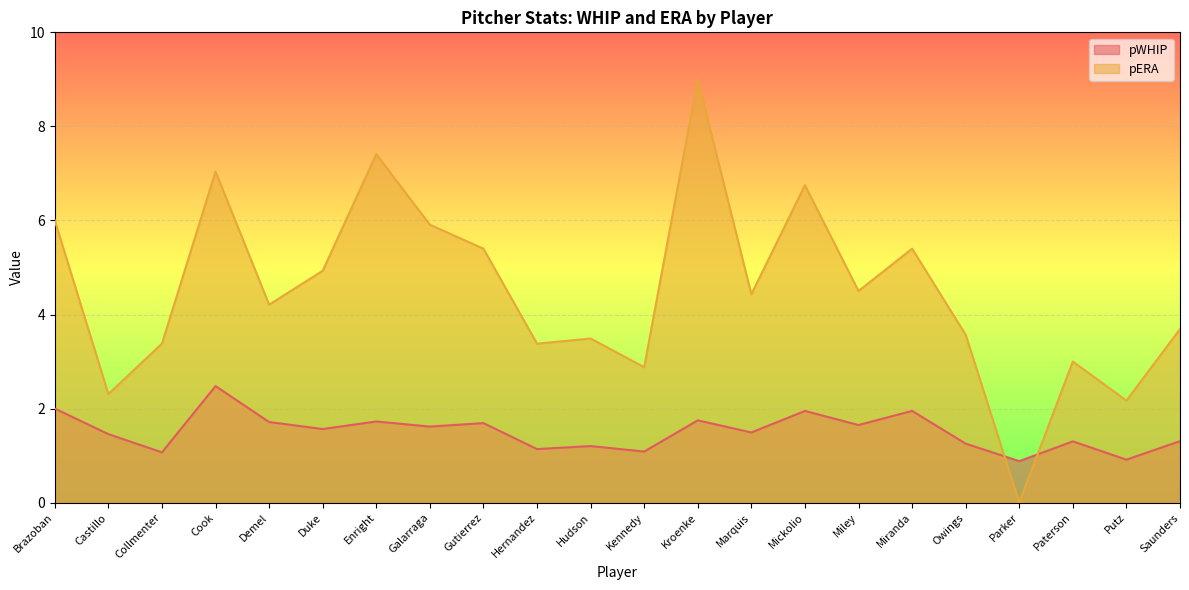

What value does the pERA series have at Castillo?

2.3